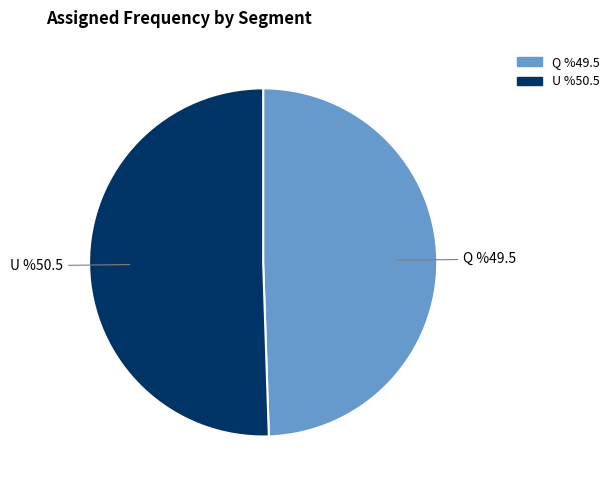

What is the majority slice?

U